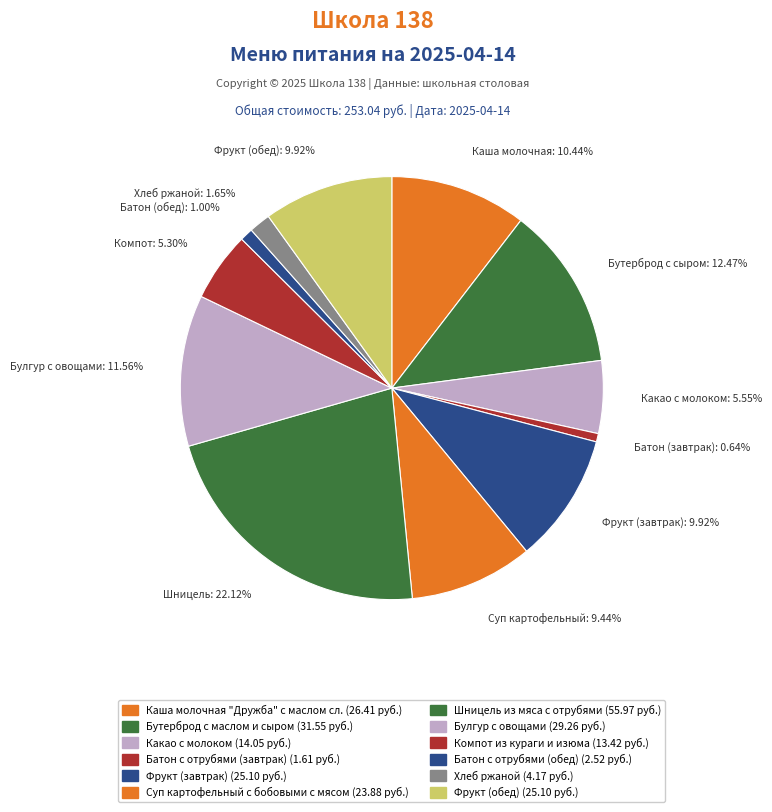

Count the number of slices in the pie.

12